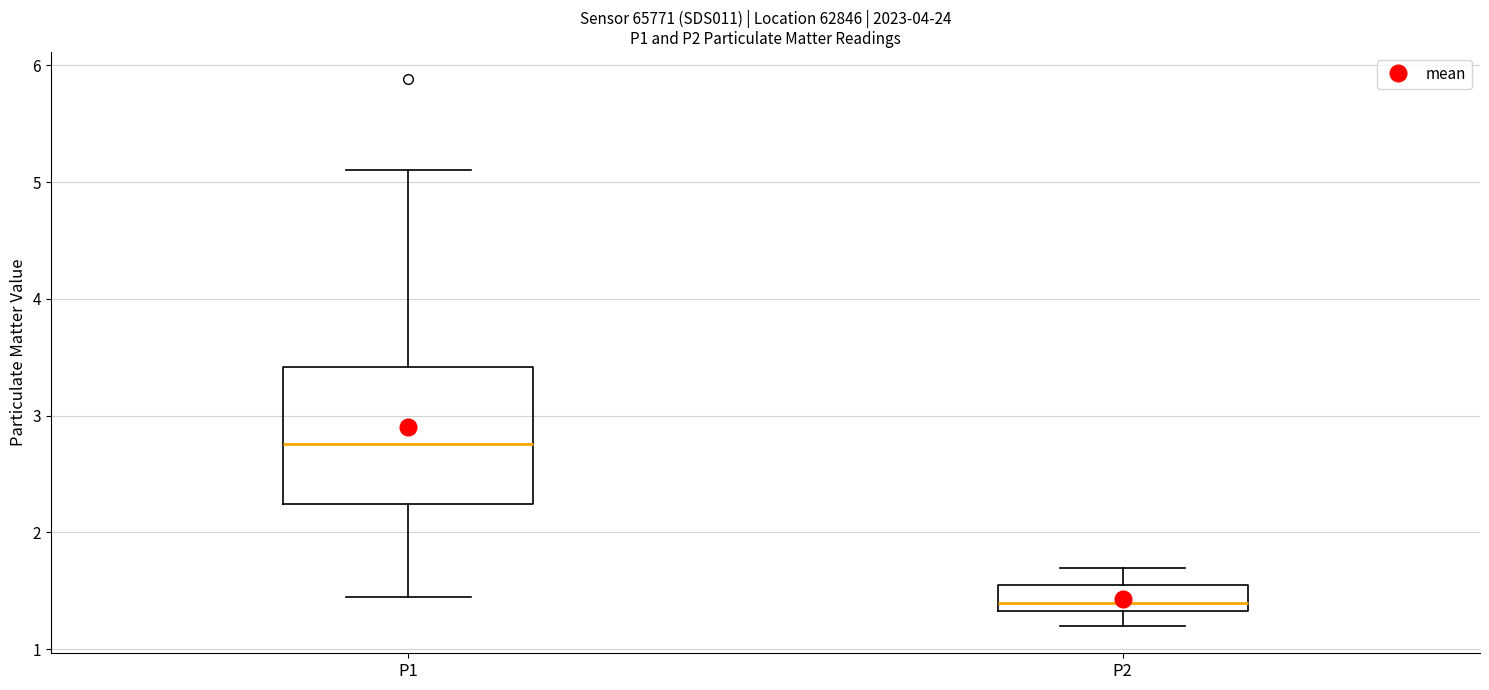

Reading left to right, read every box against the y-axis: the position of its median line, the range the box covers, and the ends of its whiskers. The values are not printed on the chart, so give them approximately, as read against the axis.

P1: median 2.8, box 2.2 to 3.4, whiskers 1.5 to 5.1
P2: median 1.4, box 1.3 to 1.6, whiskers 1.2 to 1.7